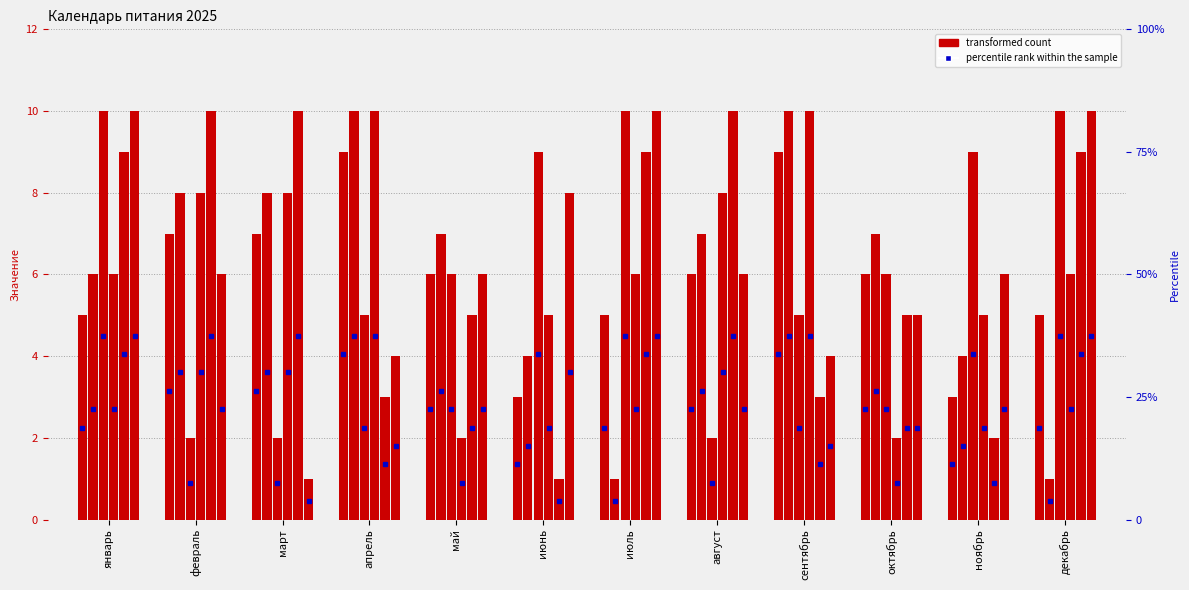

Which has a higher value, февраль or май?

февраль